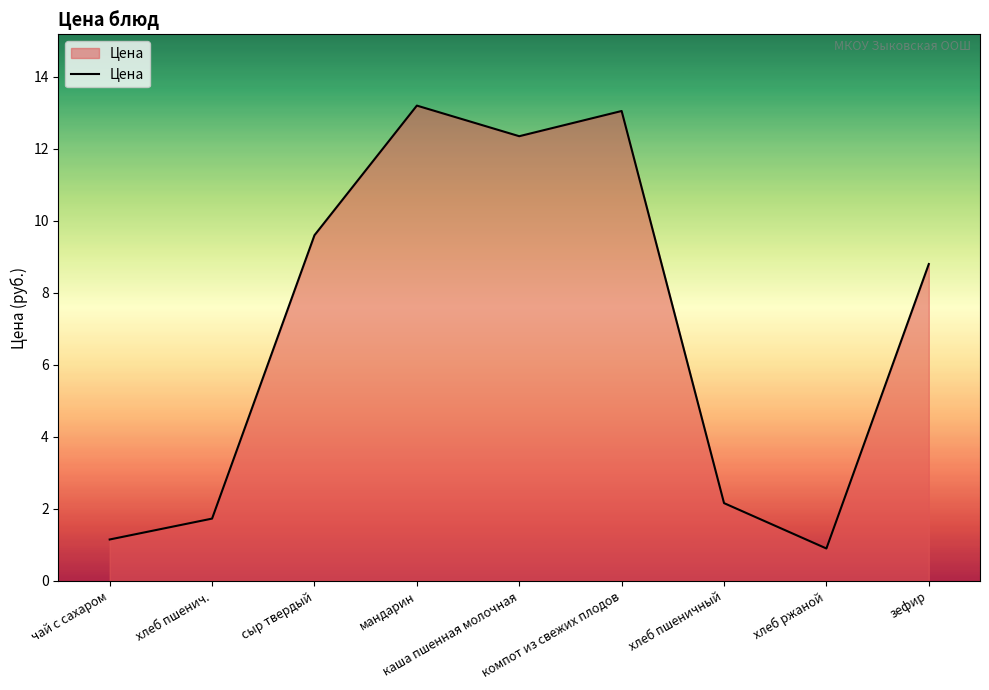

Which label corresponds to the largest value in the chart?

мандарин